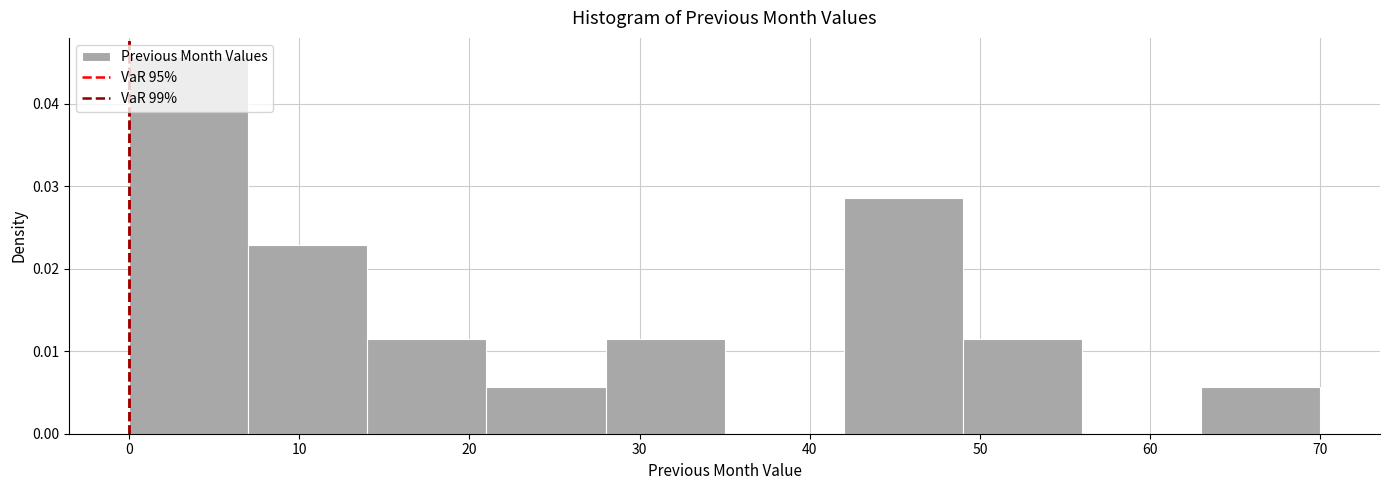

Over which range of the x-axis is the bar tallest?

0 to 7